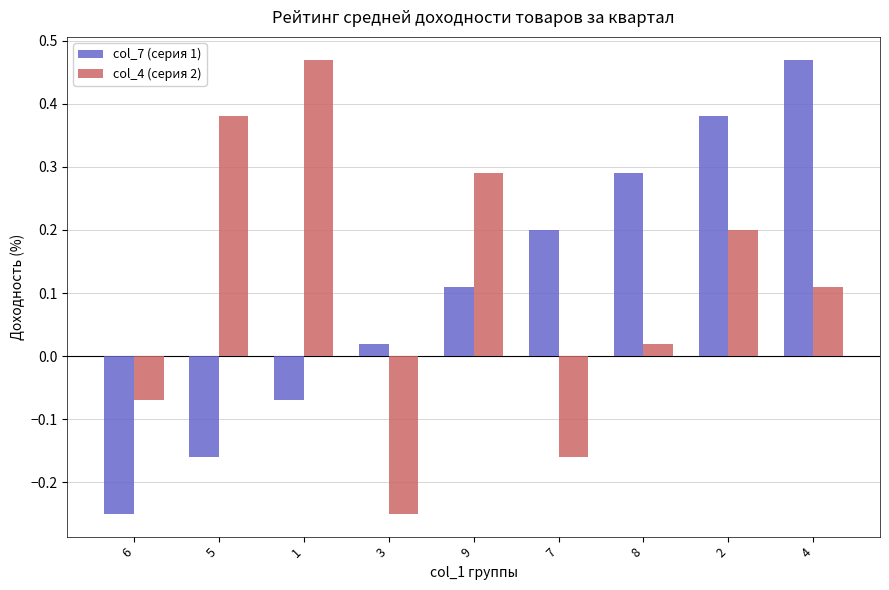

How many bars are there in total?

18